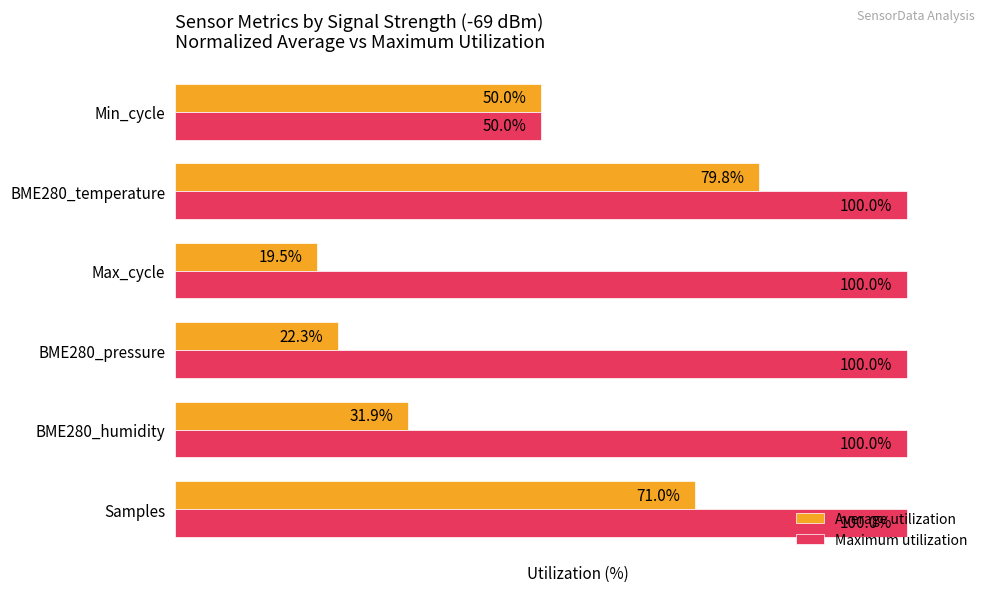

At which category is the sum across all series the highest?

BME280_temperature